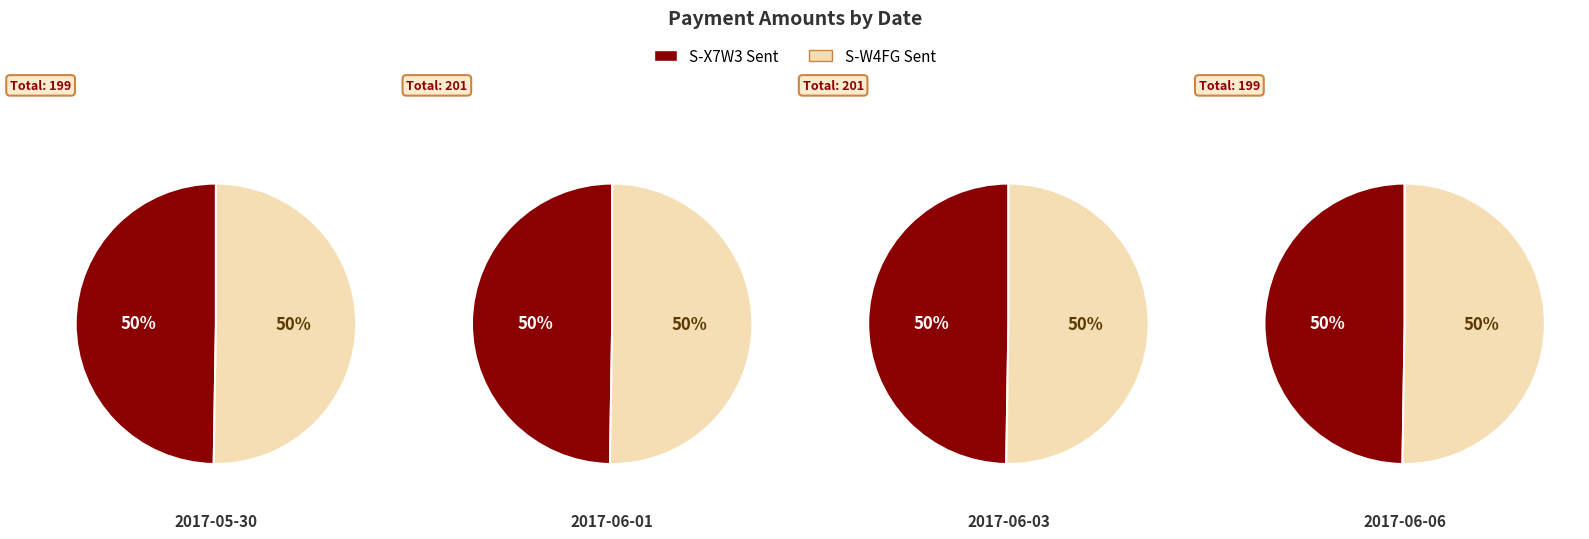

To the nearest percent, what is the combined percentage of 2017-06-03 and 2017-06-06?

50%